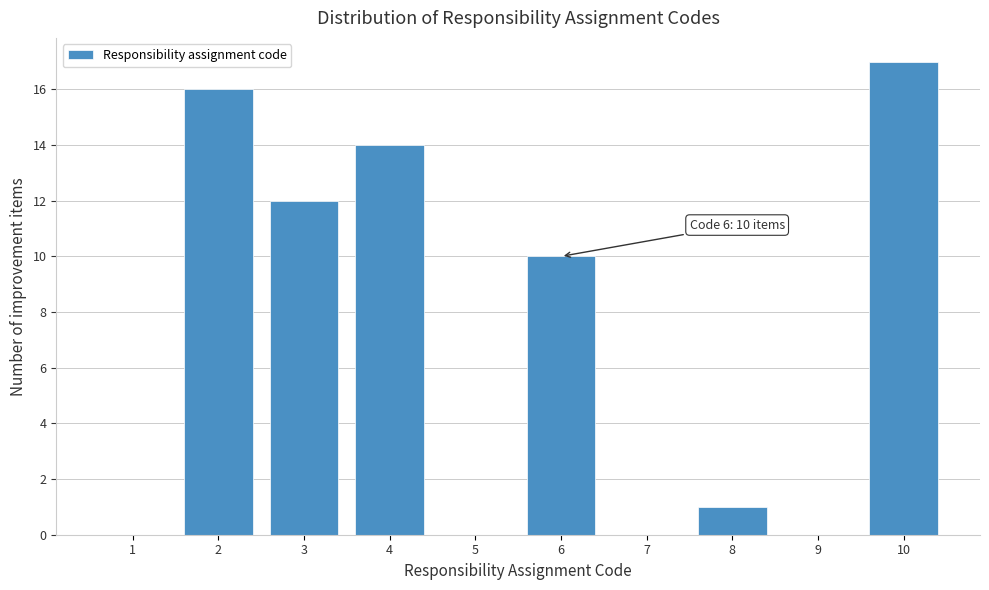

Reading left to right, extract all data points from this chart.

1=0	2=16	3=12	4=14	5=0	6=10	7=0	8=1	9=0	10=17